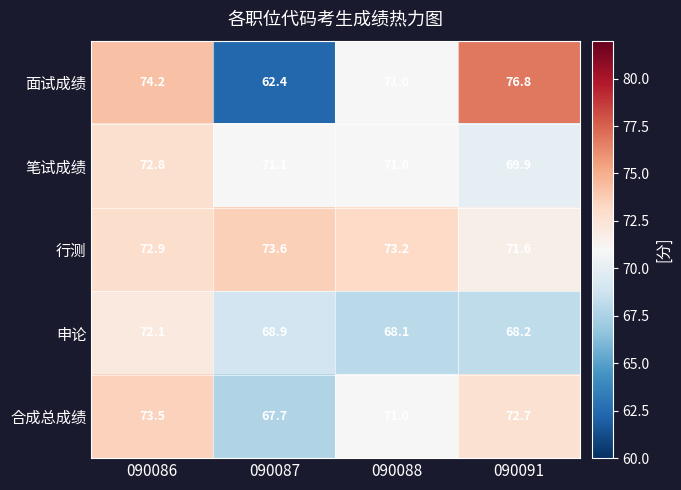

Which series has the largest total across all categories?

行测